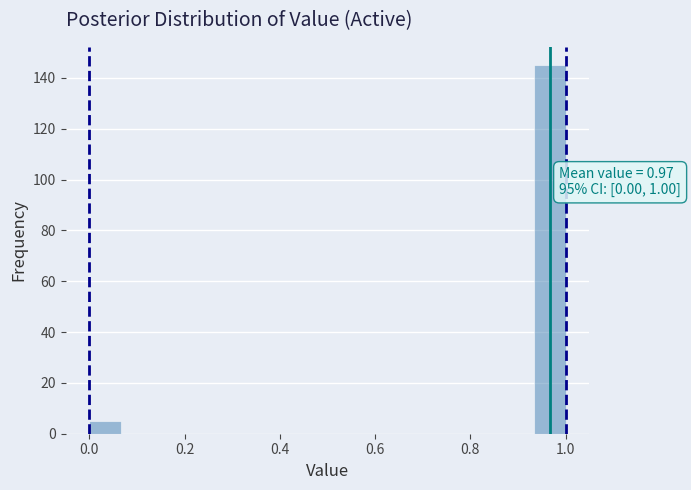

Read against the x-axis, roughly where is the centre of the tallest bar?

0.96